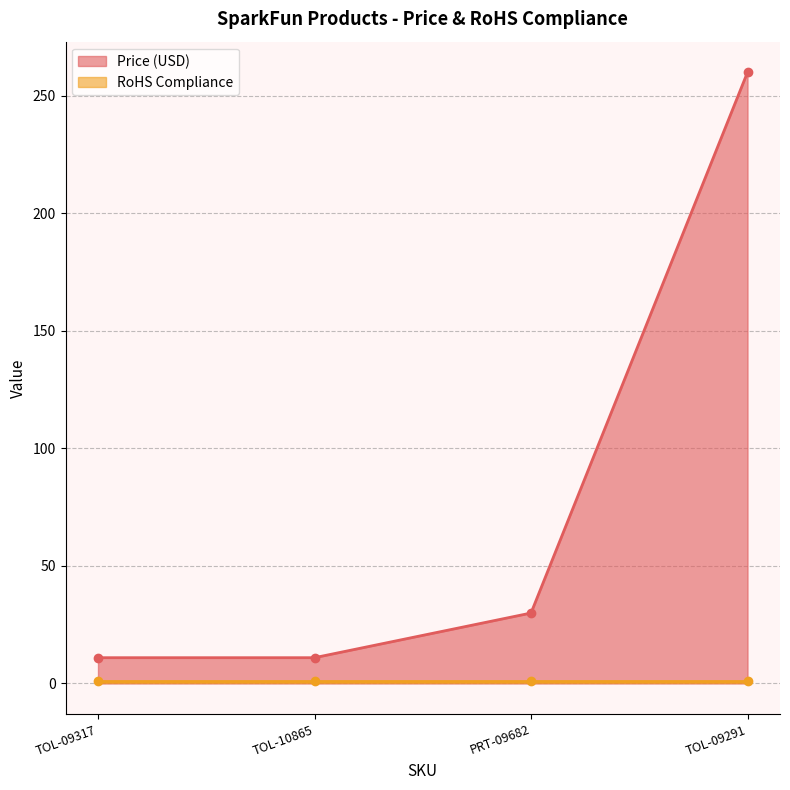

At which label is Price (USD) closest to 135?

PRT-09682